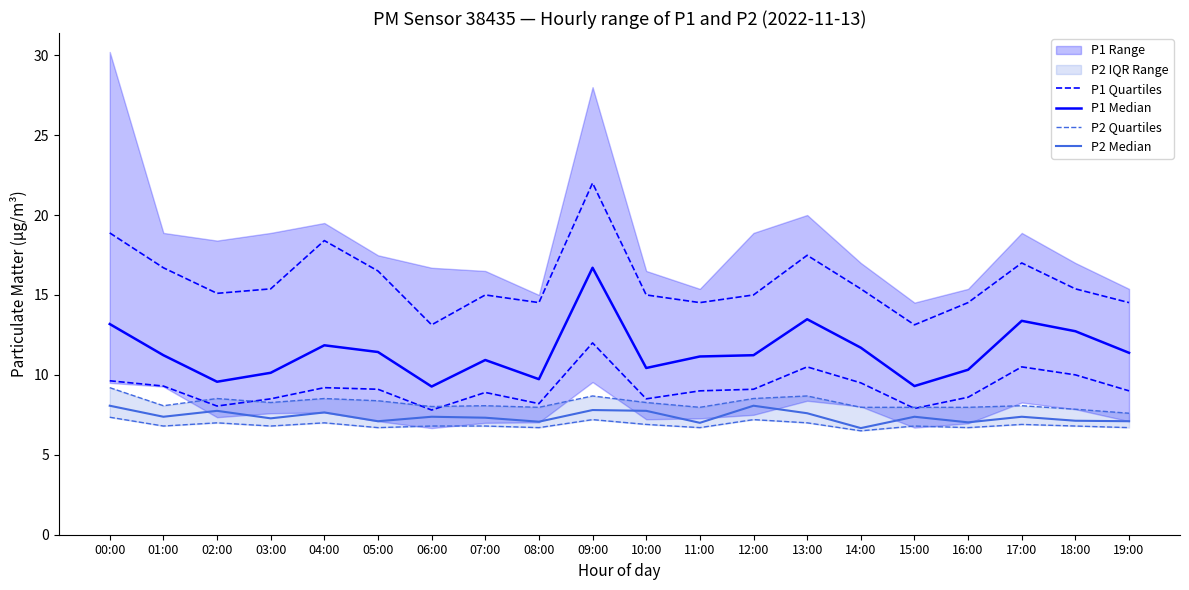

What is the average value of the P1 Median series?

11.5